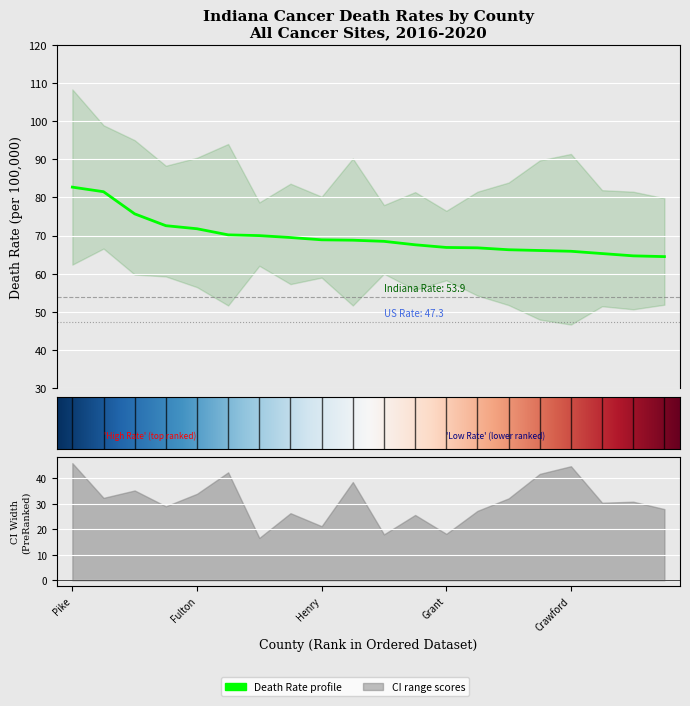

What is the value of the Age-Adjusted Death Rate point at the 20th from the left?

64.5